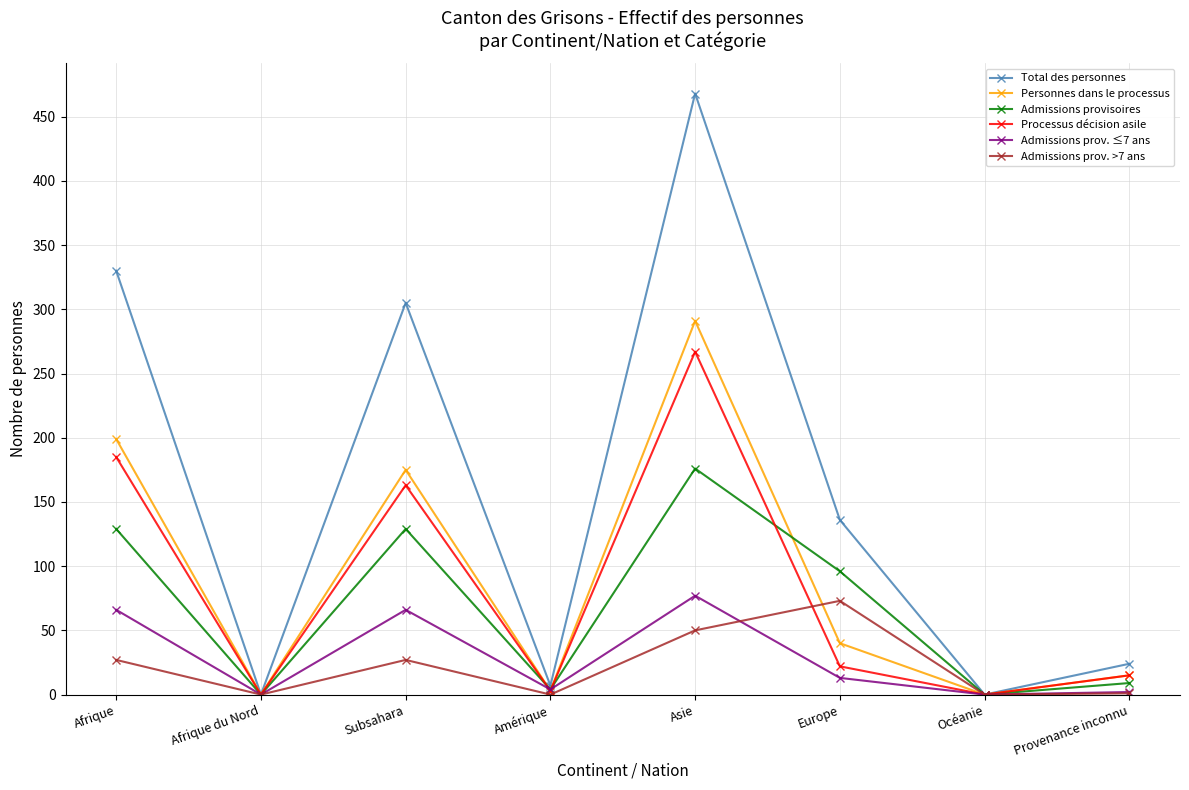

Rank the series at Europe from lowest to highest value.

Admissions prov. ≤7 ans, Processus décision asile, Personnes dans le processus, Admissions prov. >7 ans, Admissions provisoires, Total des personnes